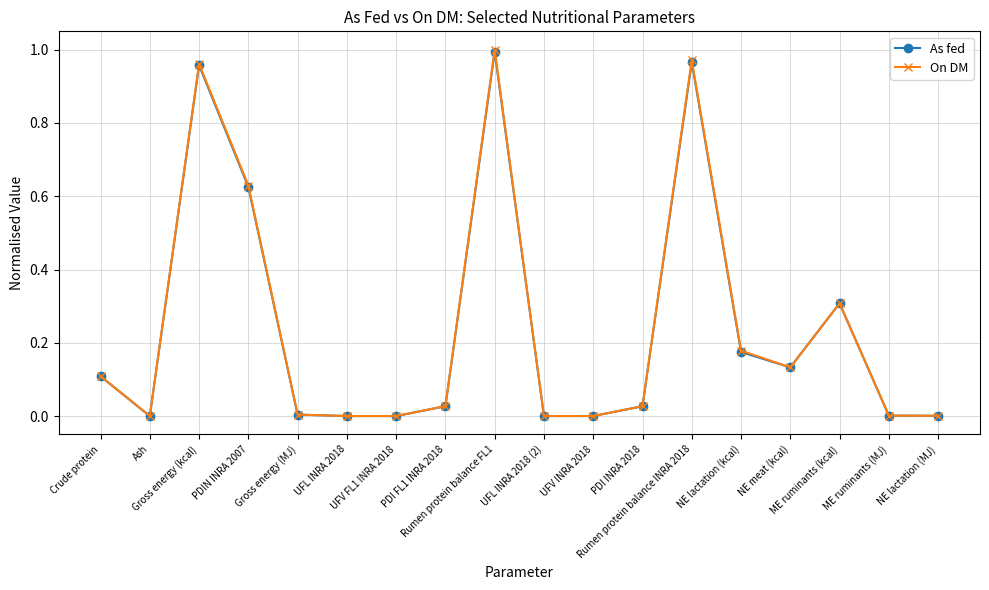

True or false: On DM has more than 2 points higher than both neighbors.

True